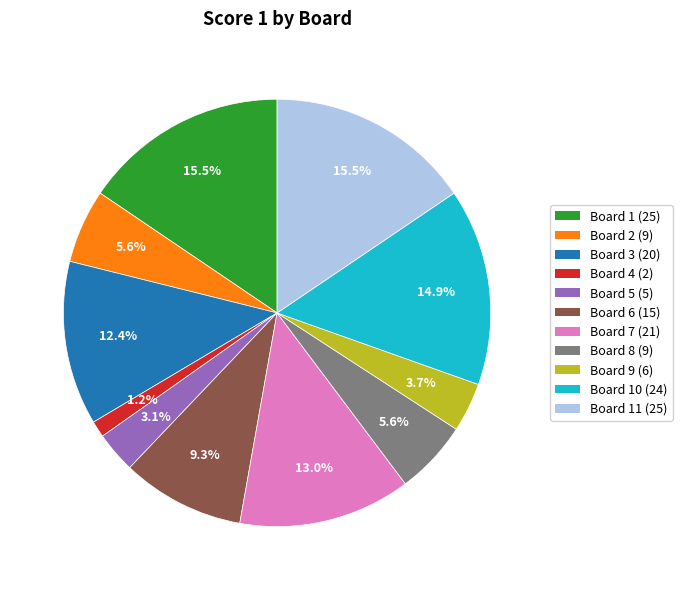

Is there a majority slice in this chart?

No